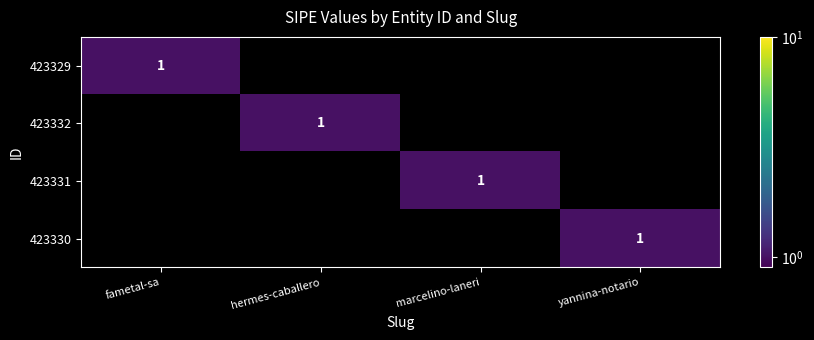

Is the value of 423330 at yannina-notario greater than the value of 423329 at marcelino-laneri?

Yes